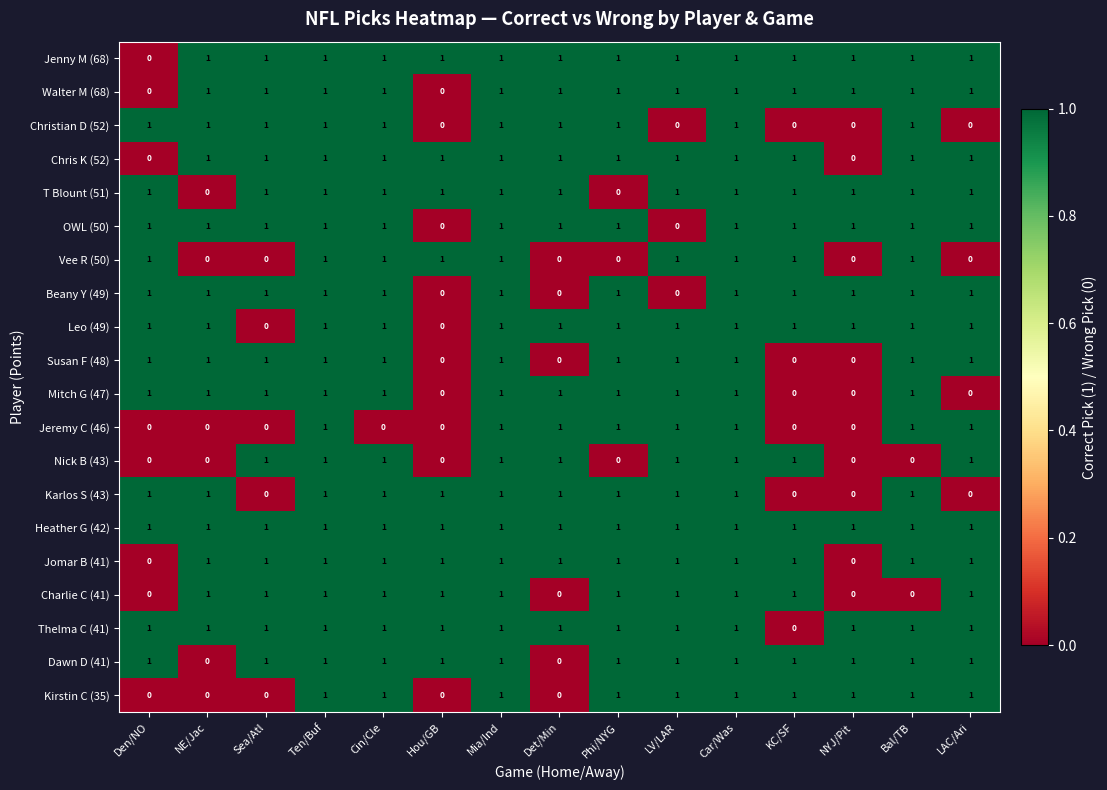

How many OWL (50) values are between 1 and 2?

13